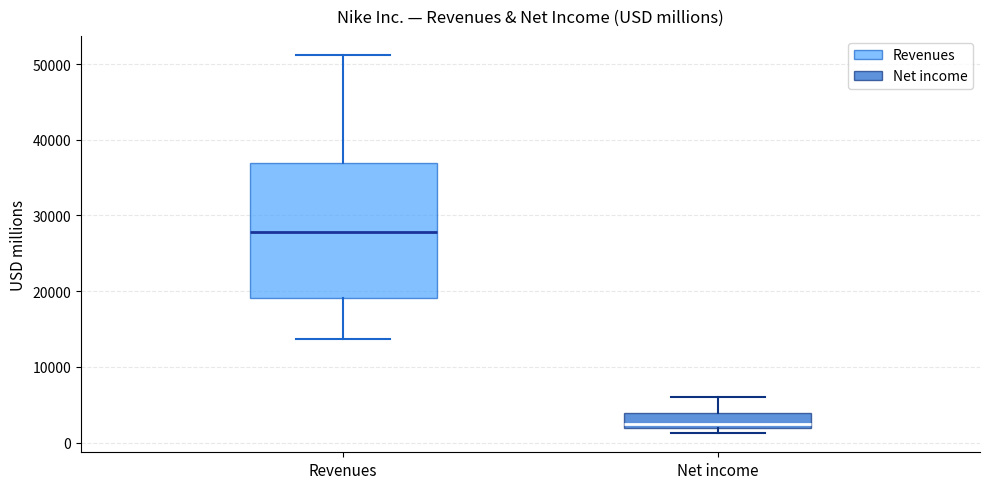

Reading left to right, transcribe this box plot: for each box, give where its median line is, the range the box spans, and where its two whiskers end, as read against the y-axis. The values are not printed on the chart, so give them approximately, as read against the axis.

Revenues: median 28000, box 19000 to 37000, whiskers 14000 to 51000
Net income: median 2000 (just above the box's lower edge), box 2000 to 4000, whiskers 1000 to 6000